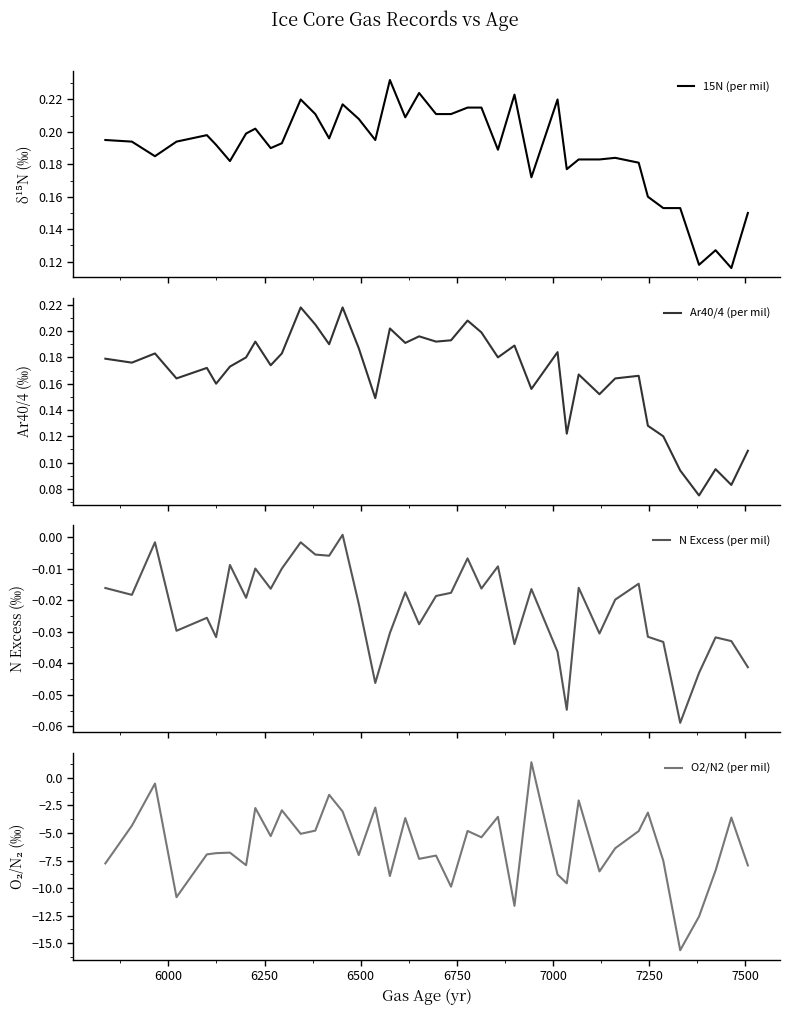

What is the minimum value for O2/N2 (per mil)?

-15.6